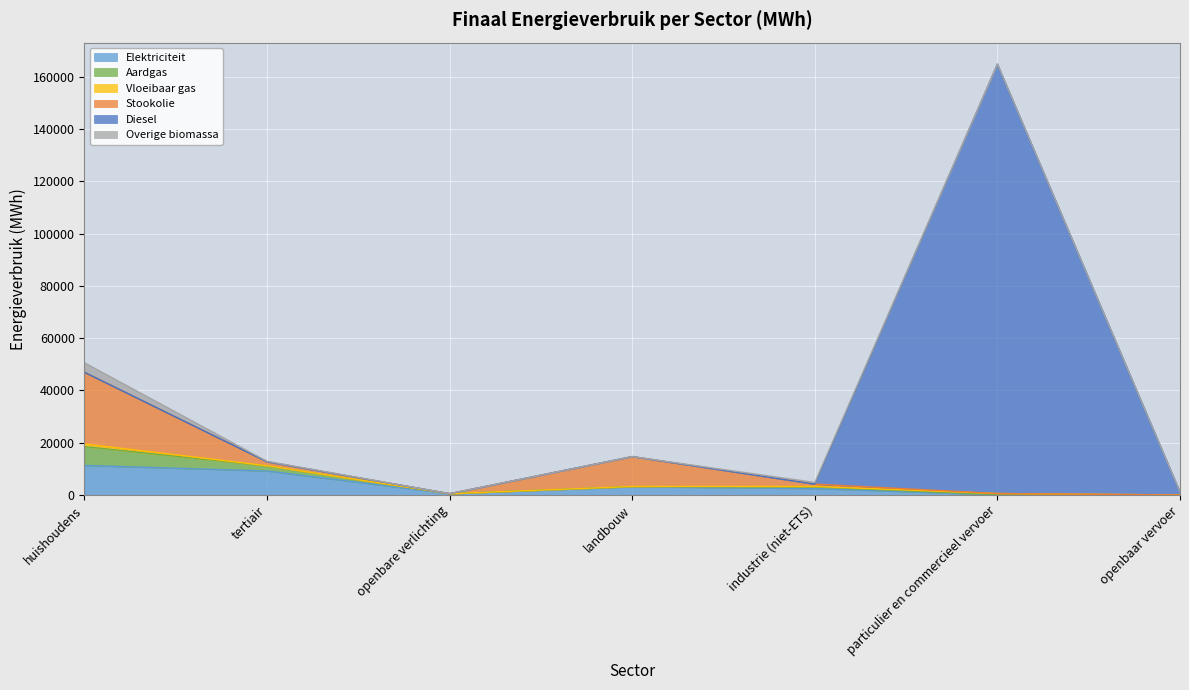

The value of Stookolie at tertiair is 2289.3. True or false?

False